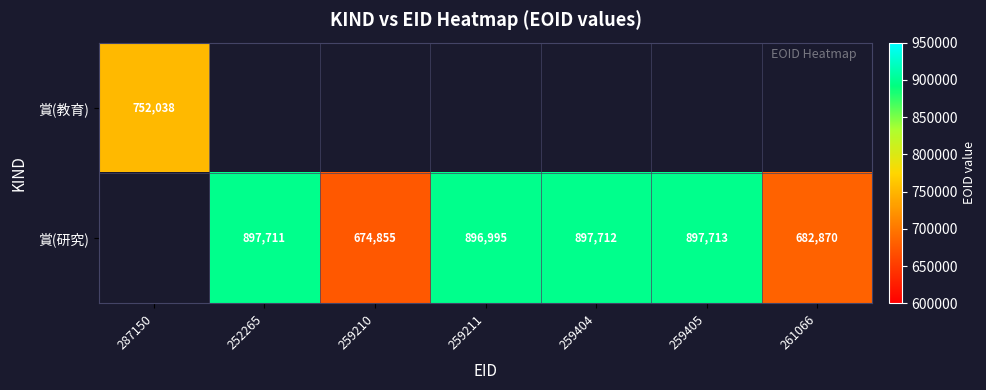

Which label corresponds to the largest value in the chart?

259405